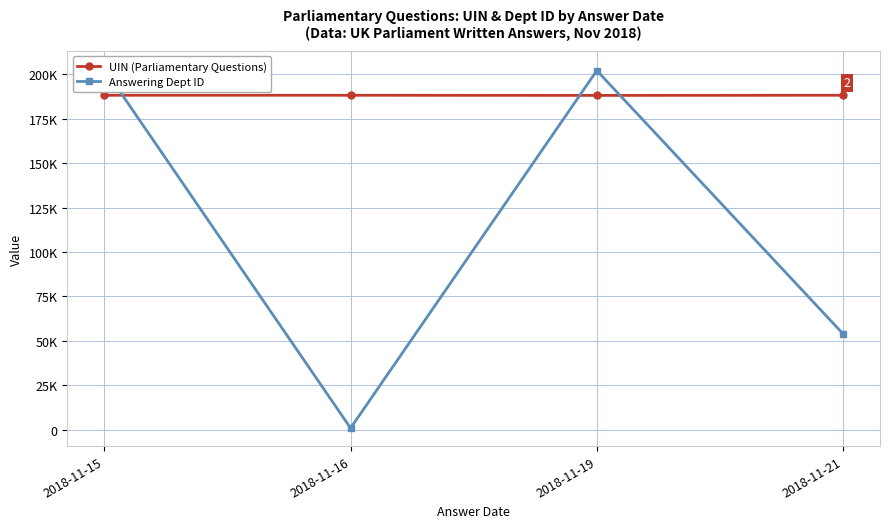

Reading left to right, extract all data points from this chart.

UIN (Parliamentary Questions): 188.1	188.1	188.0	188.1
Answering Dept ID: 203.0	1.0	202.0	54.0